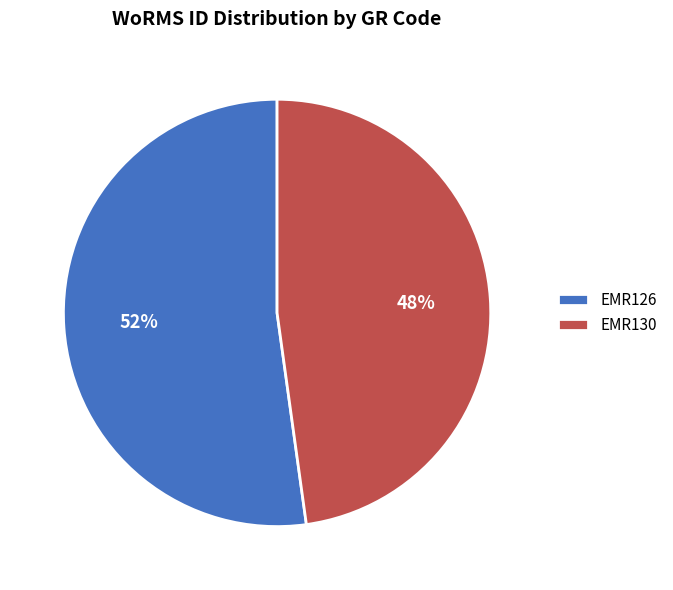

Which category has the biggest portion of the pie?

EMR126